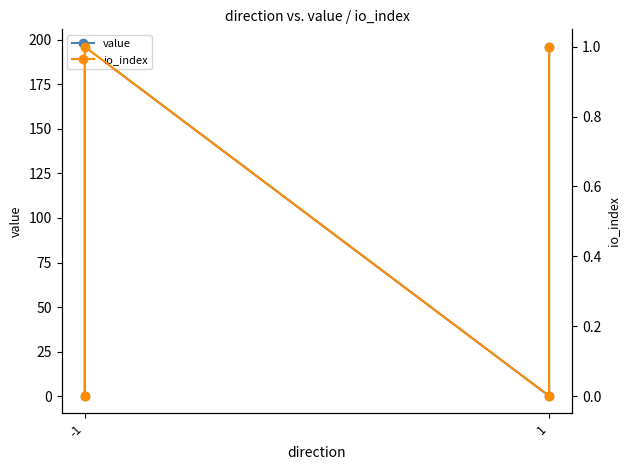

The value of value at 1 is 294.0. True or false?

False